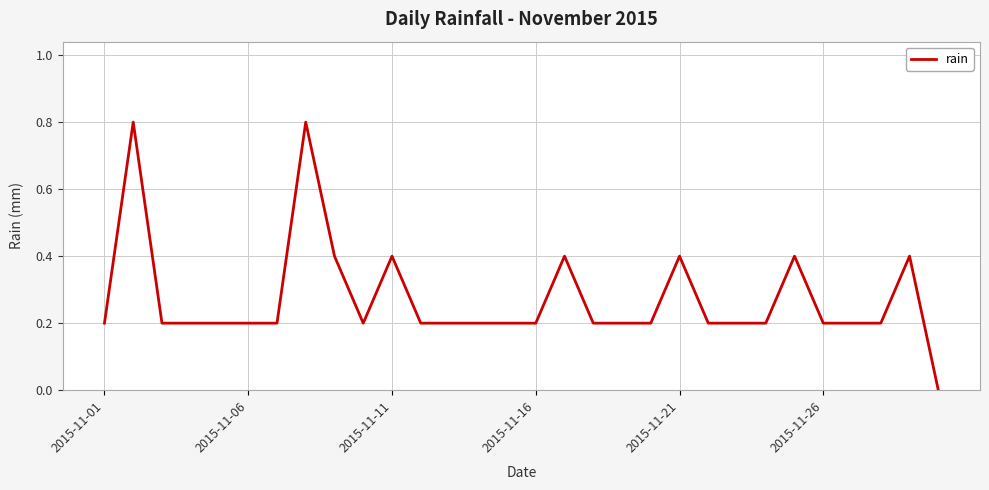

Is this an area chart (filled region under the line)?

No